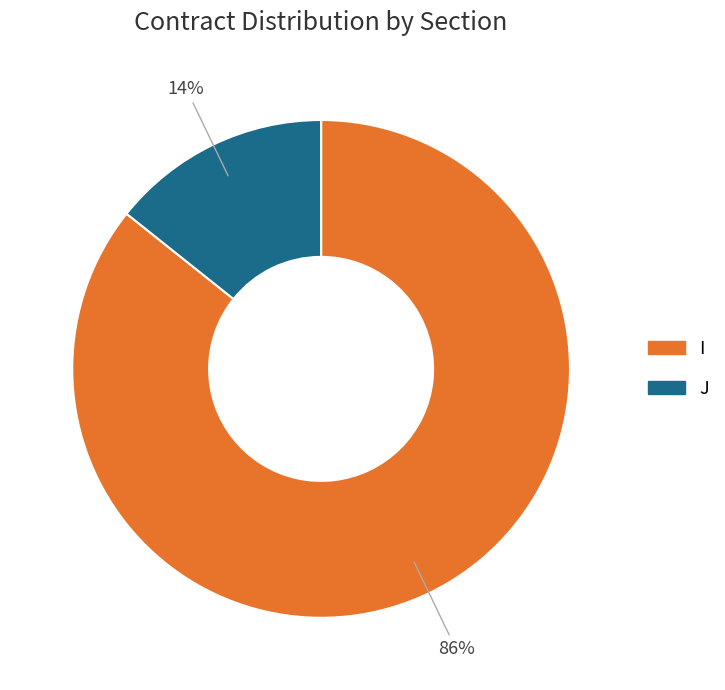

The J slice represents 14% of the pie. True or false?

True